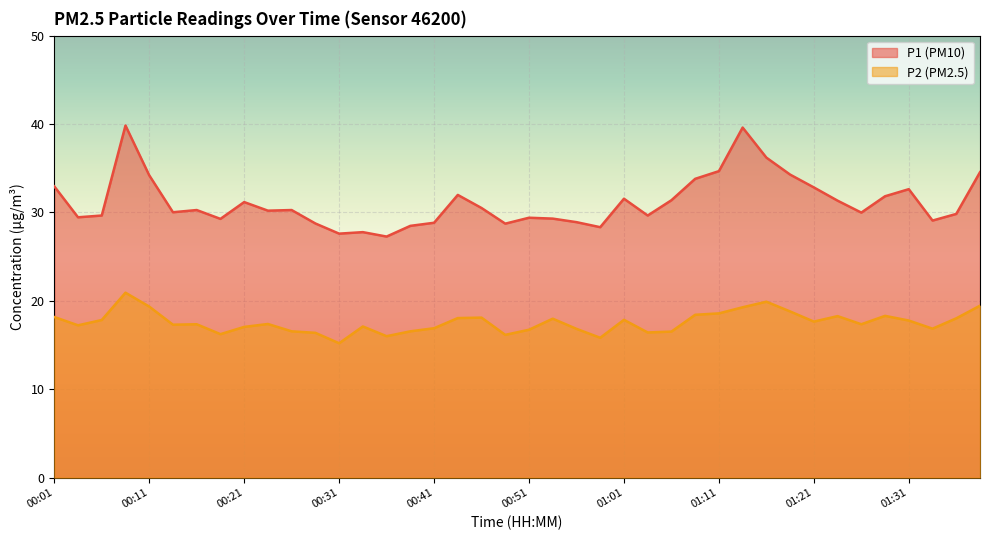

What position from the left is 00:18?

8